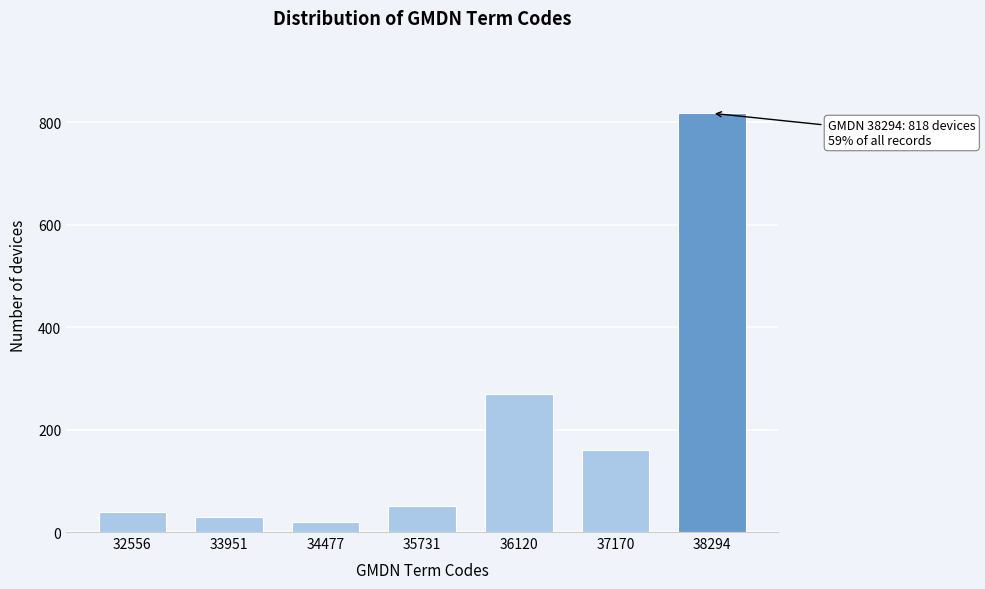

Reading right to left, extract all data points from this chart.

818	160	270	50	20	30	40